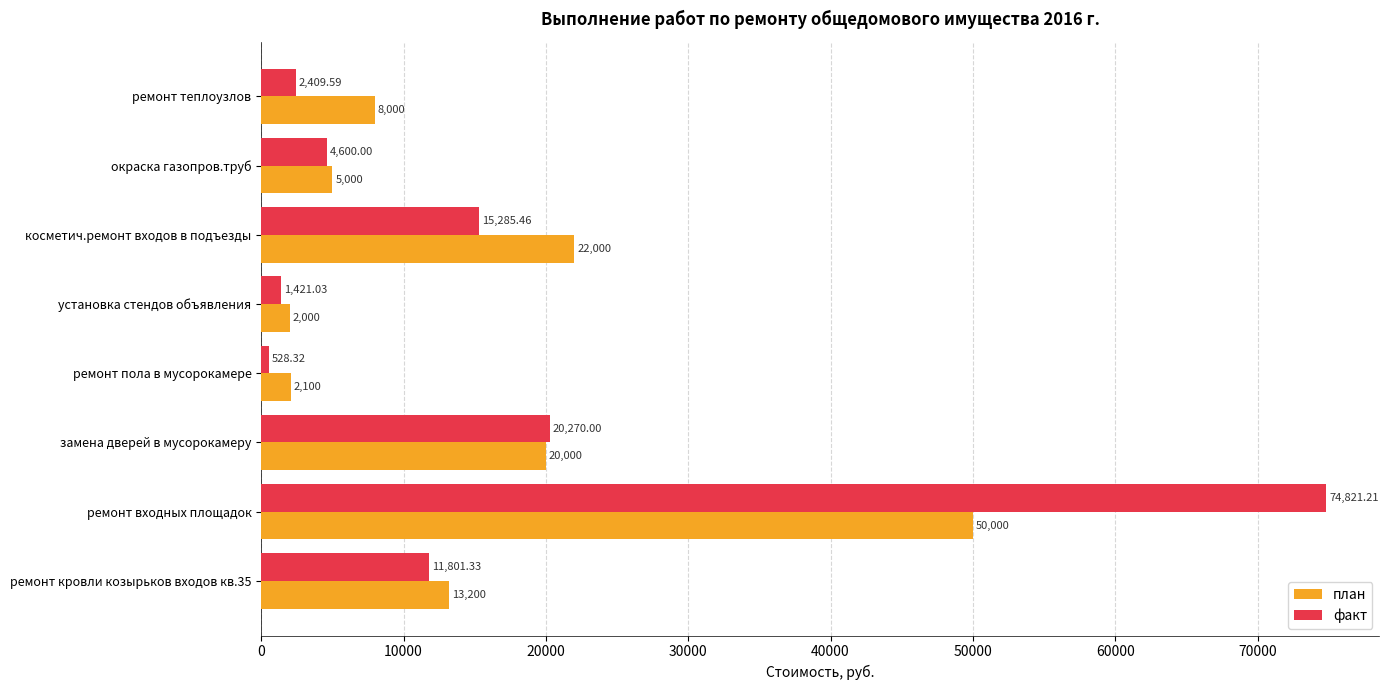

At which category is the sum across all series the highest?

ремонт входных площадок